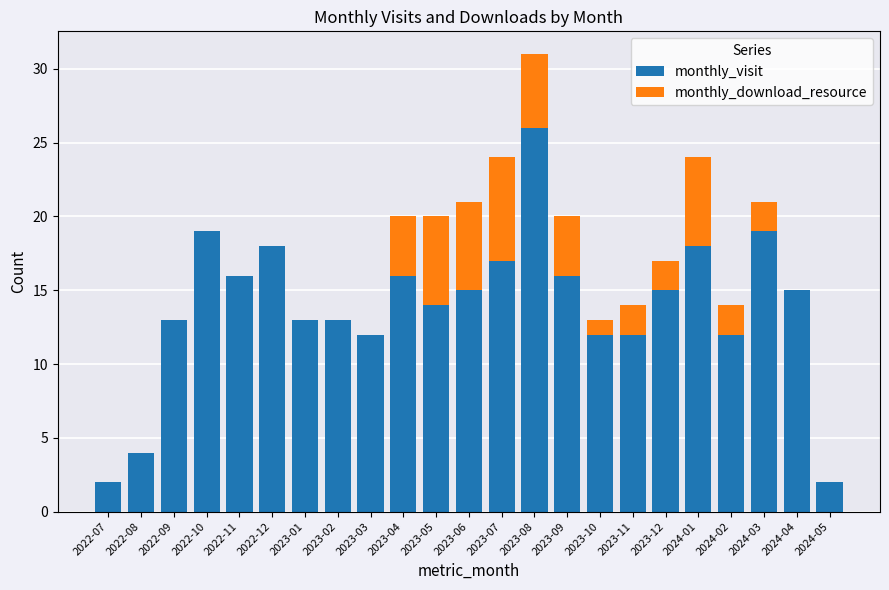

True or false: monthly_visit has a value of 1 at 2022-07.

False